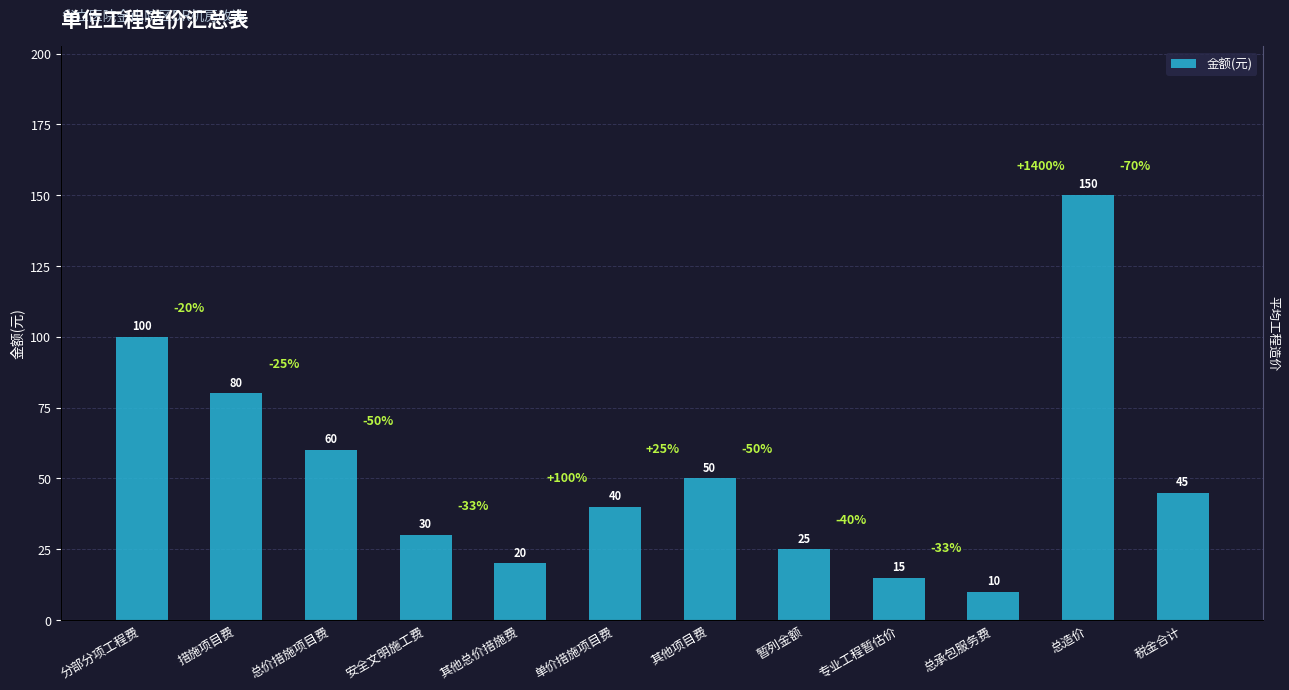

List the labels in order of value, largest first.

总造价, 分部分项工程费, 措施项目费, 总价措施项目费, 其他项目费, 税金合计, 单价措施项目费, 安全文明施工费, 暂列金额, 其他总价措施费, 专业工程暂估价, 总承包服务费